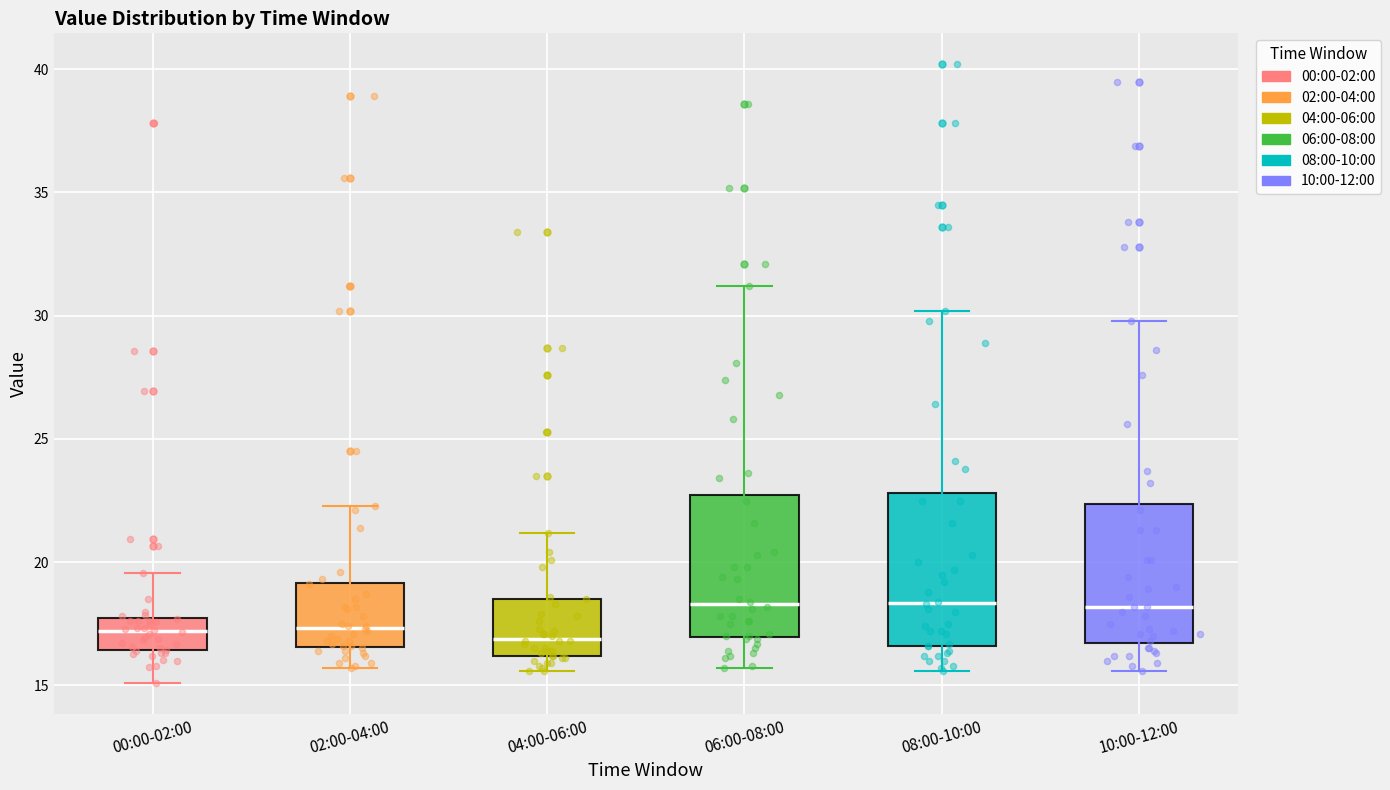

Where does the lower whisker of the box for 02:00-04:00 end on the y-axis? The values are not printed on the chart, so give them approximately, as read against the axis.

15.5